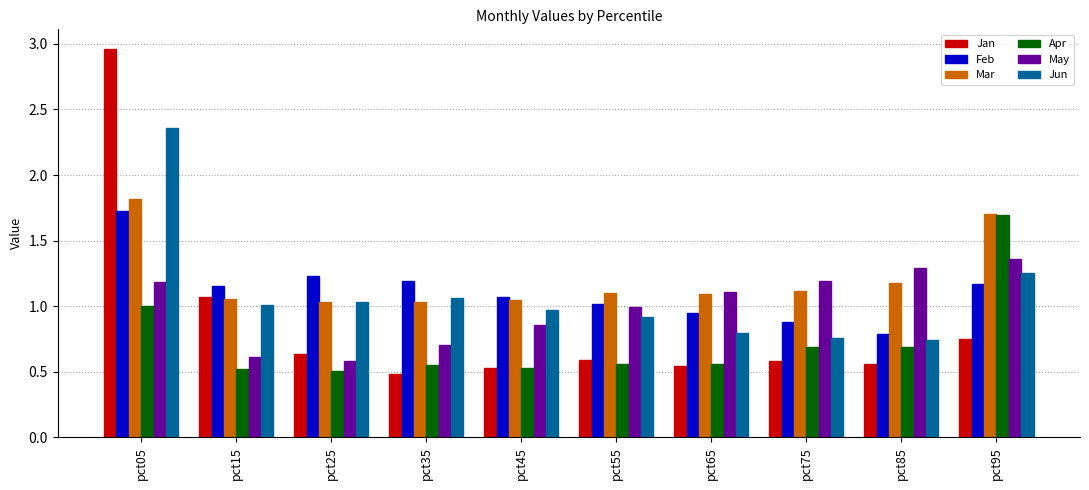

Which series has the largest total across all categories?

Mar